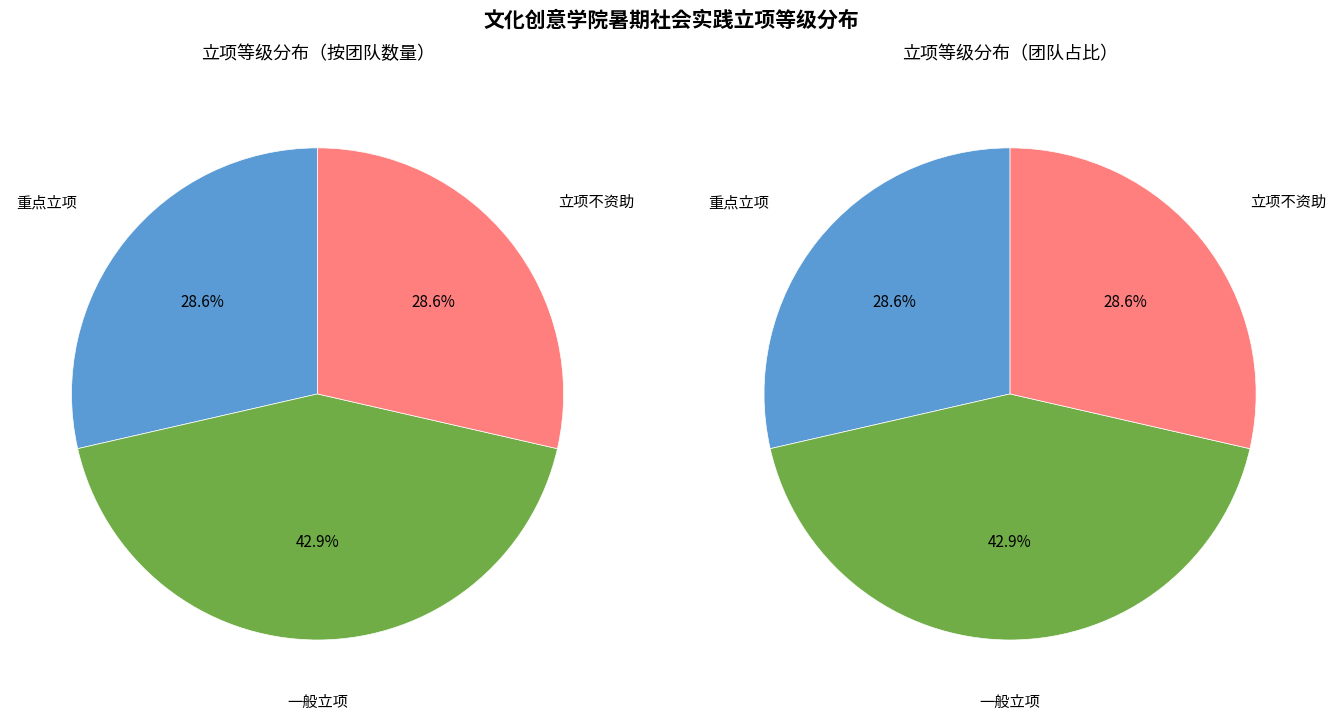

True or false: 一般立项 accounts for 43% of the total.

True